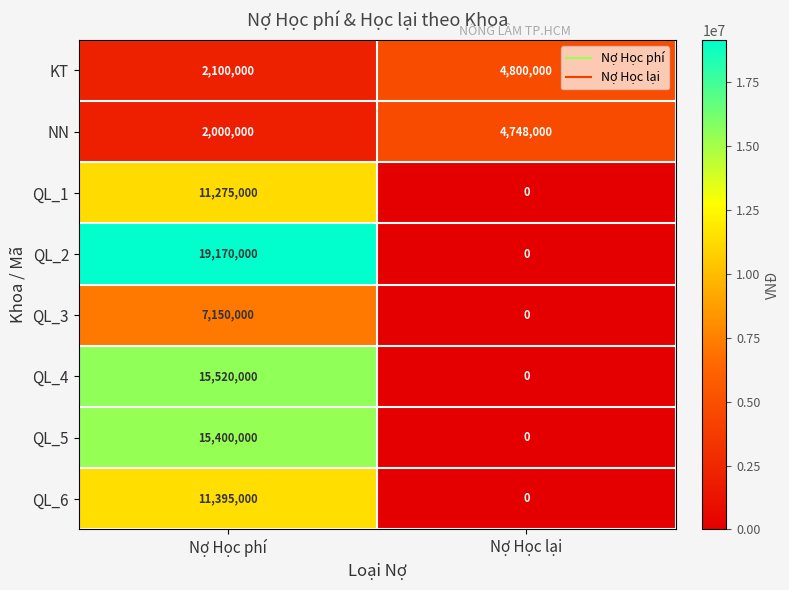

The QL_5 series shows 0 at Nợ Học lại. True or false?

True